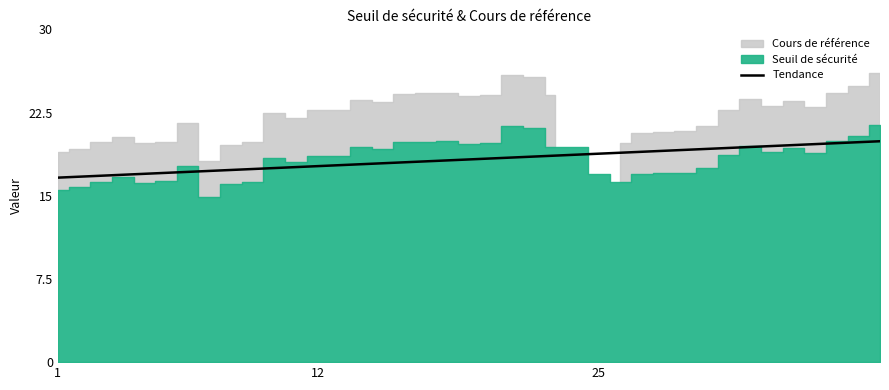

Is it true that the value at 38 is 29.4?

False